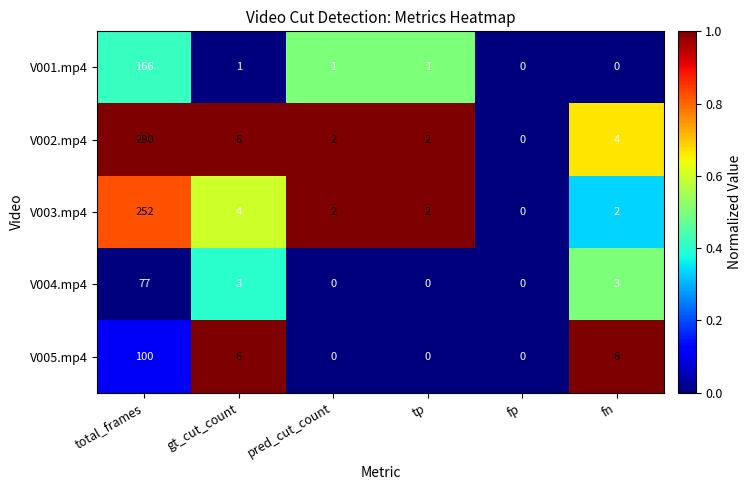

What is the difference between the maximum and minimum values in the V005.mp4 series?

100